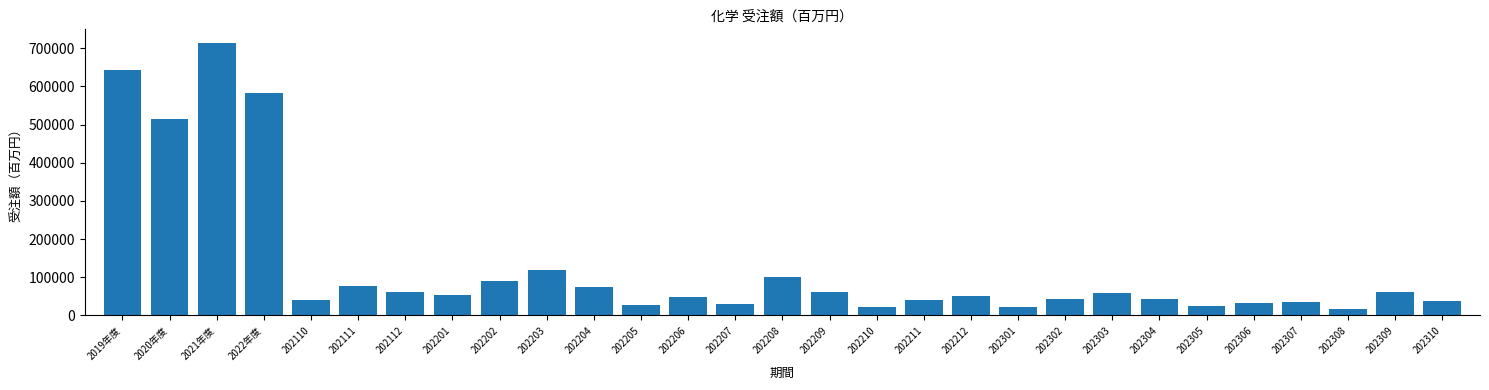

What is the sum of all values?

3733510